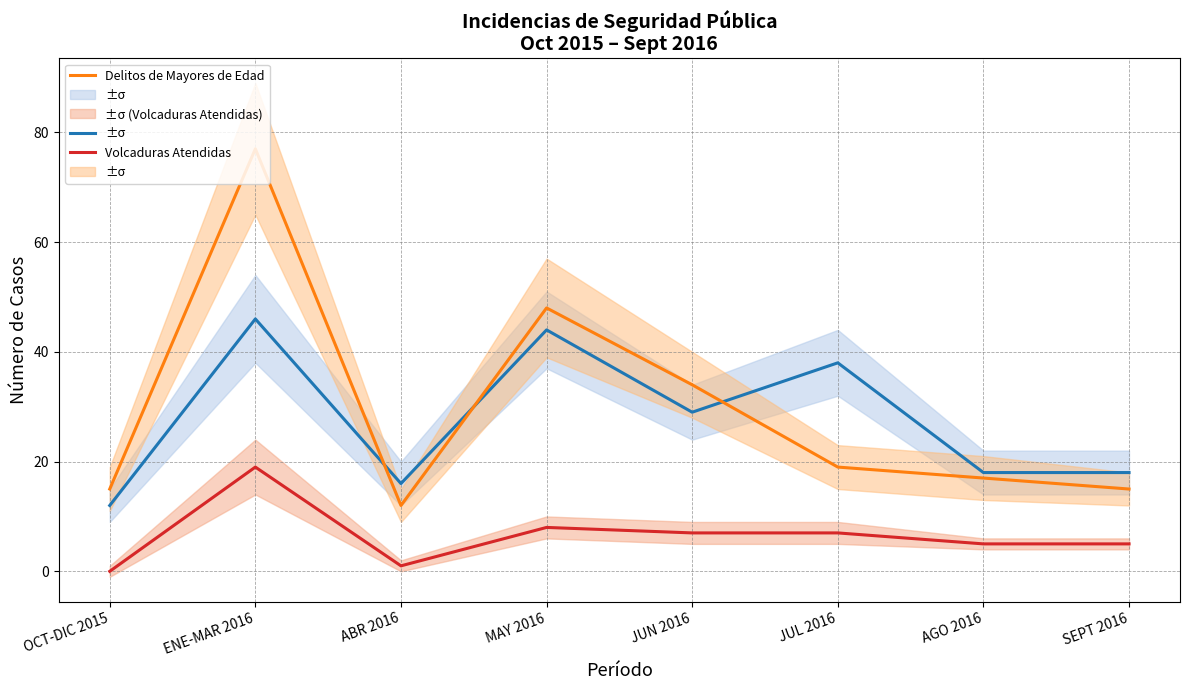

True or false: Delitos de Mayores de Edad has more than 2 points higher than both neighbors.

False